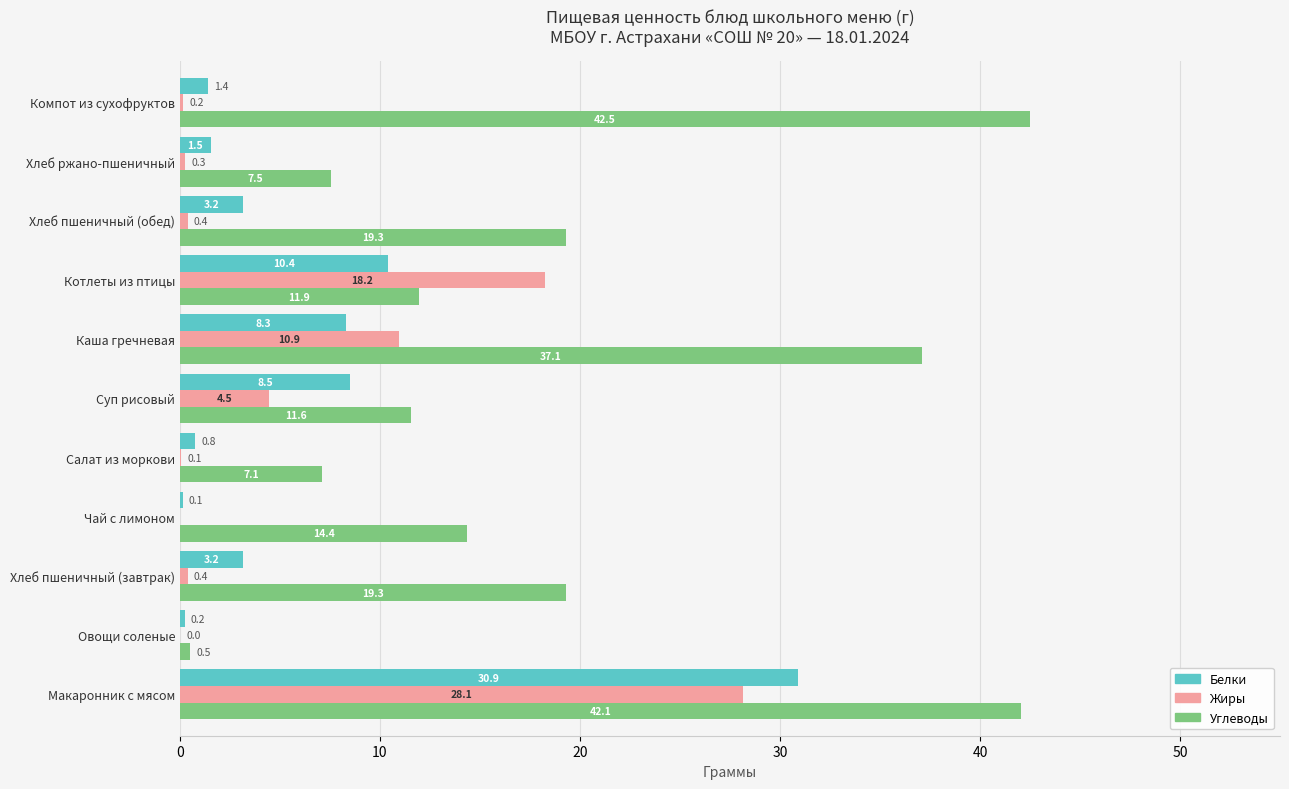

Is the value of Углеводы at Каша гречневая greater than the value of Жиры at Салат из моркови?

Yes